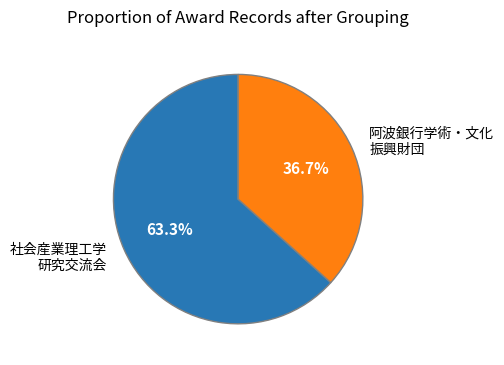

What is the smallest slice in the pie chart?

阿波銀行学術・文化 振興財団